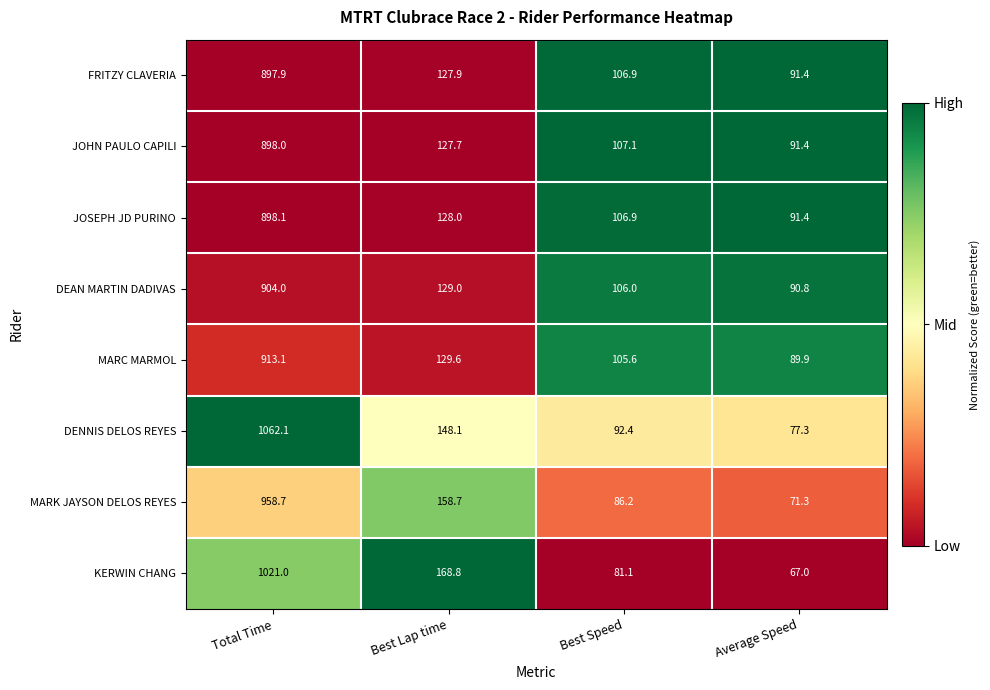

What is the highest value of the JOSEPH JD PURINO series?

898.1